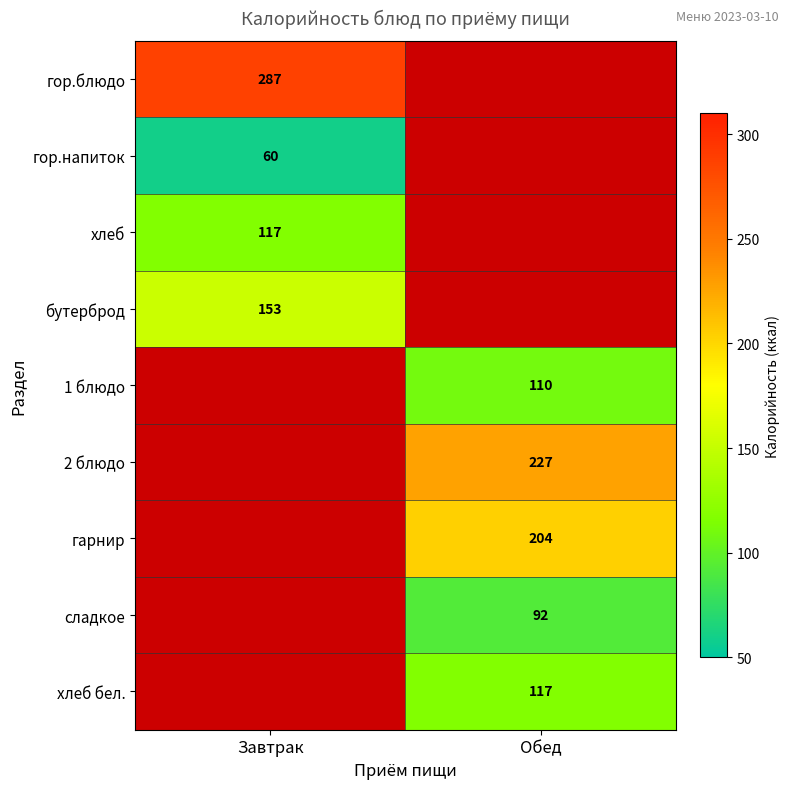

What is the greatest value displayed?

287.0